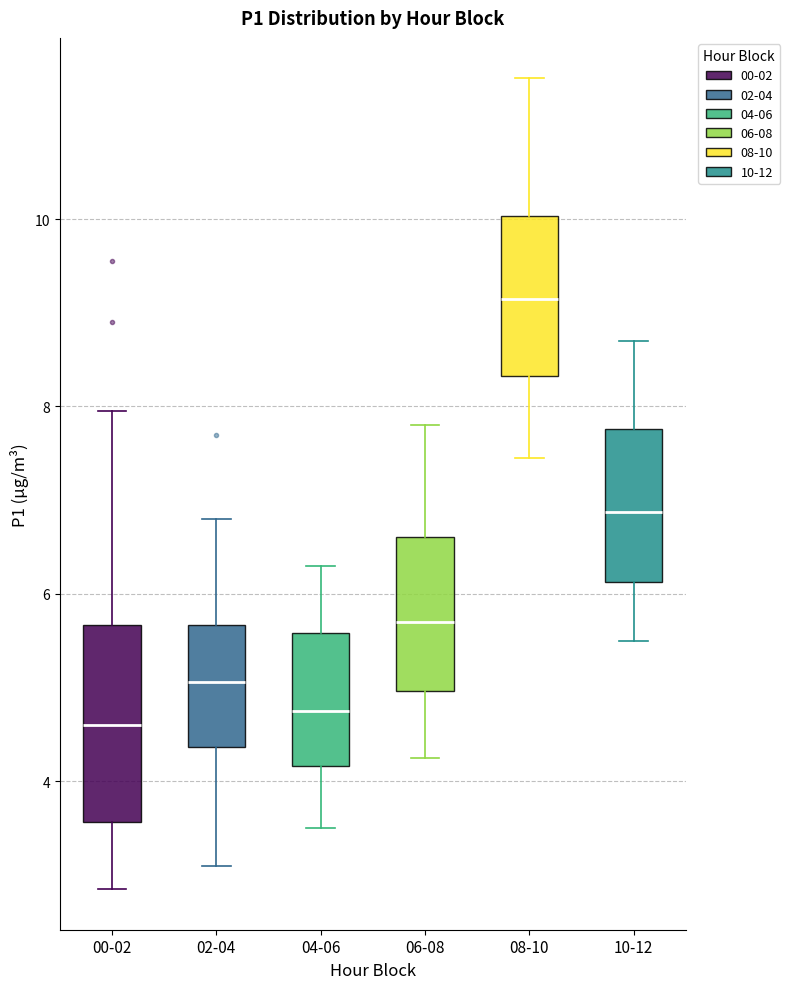

Comparing the boxes themselves (not the whiskers), which one is the tallest?

00-02